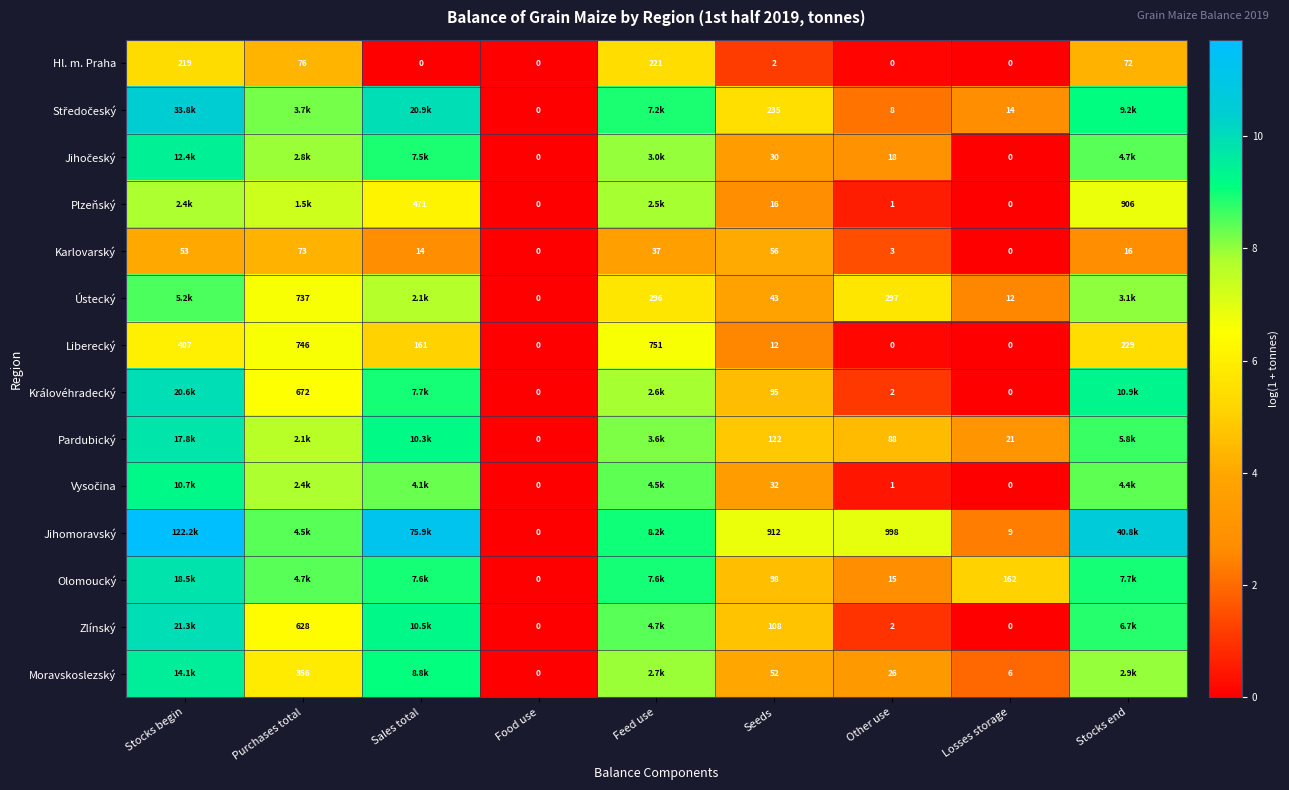

At which label does Liberecký reach its peak?

Feed use